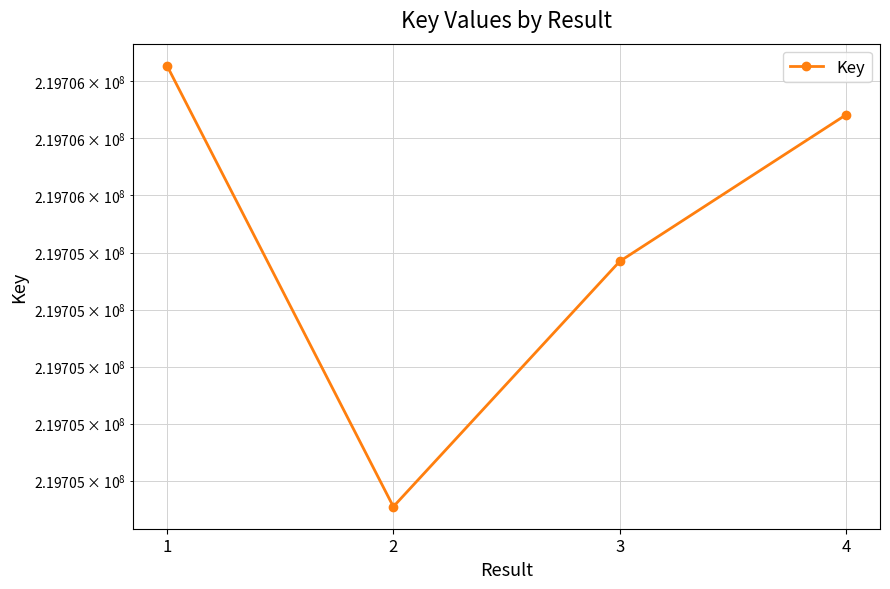

What is the value of the 1st point from the left?

219706055